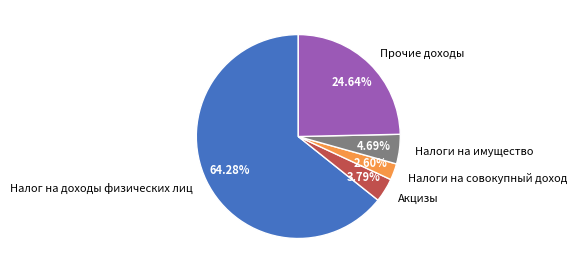

What percentage is the Налоги на совокупный доход slice, to the nearest percent?

3%